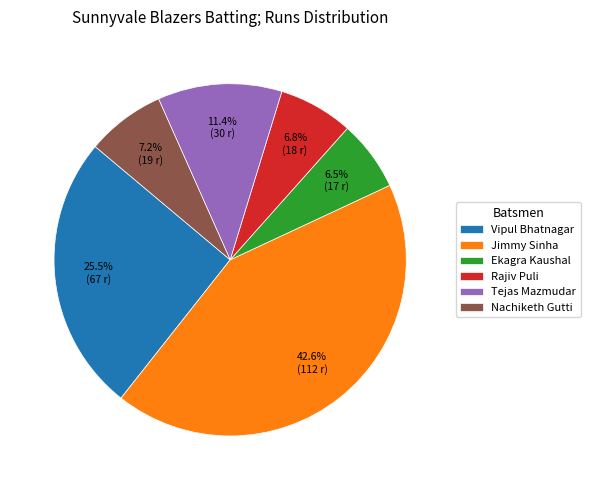

To the nearest percent, what is the difference between the largest and smallest slice percentages?

36%